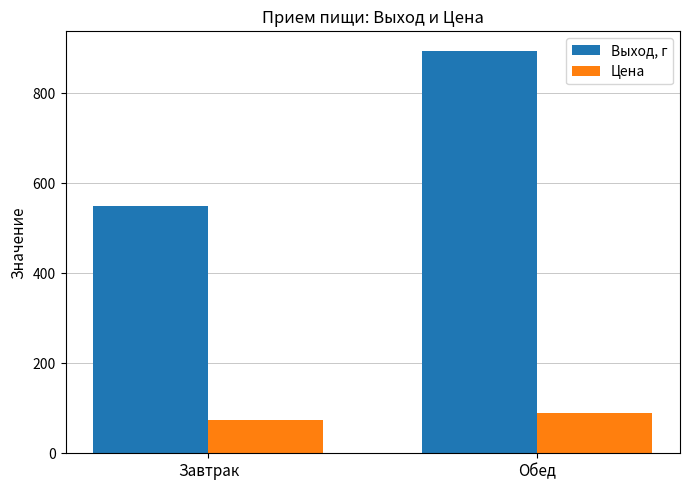

At which label is Выход, г closest to 721?

Завтрак